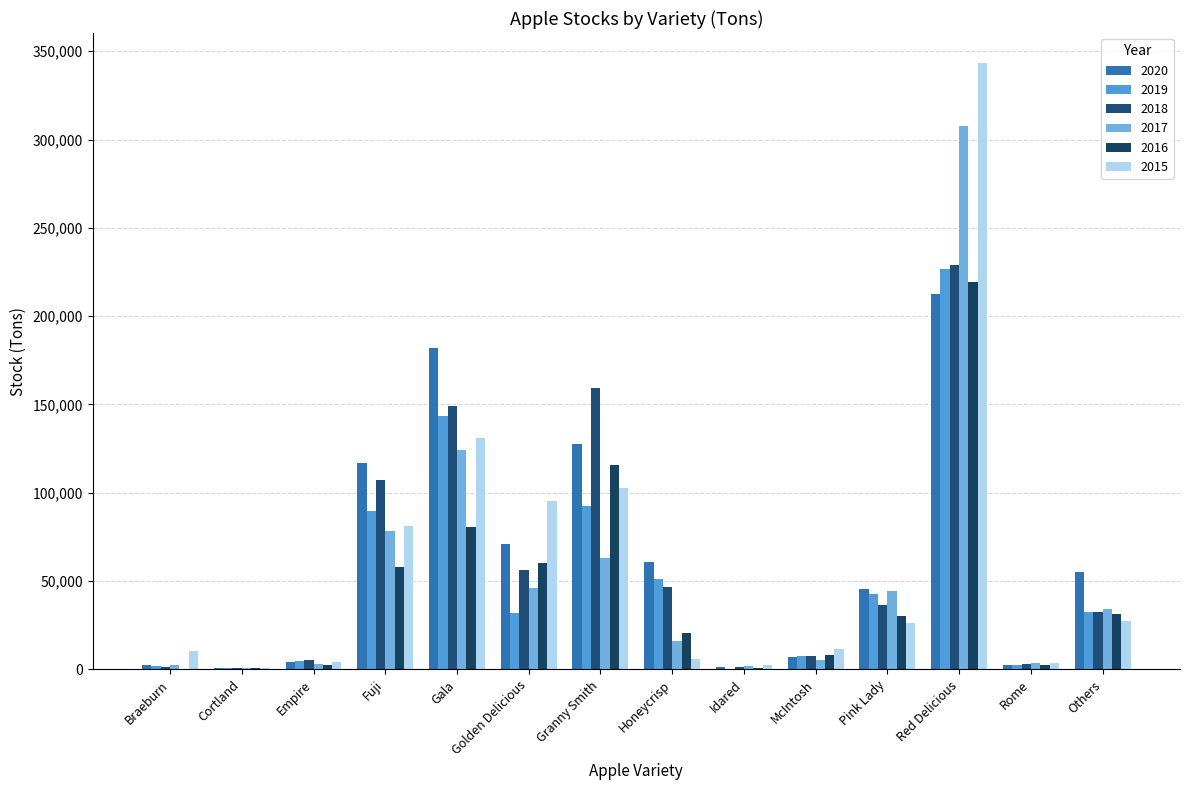

What is the sum of the 2015 values at Golden Delicious and Empire?

99512